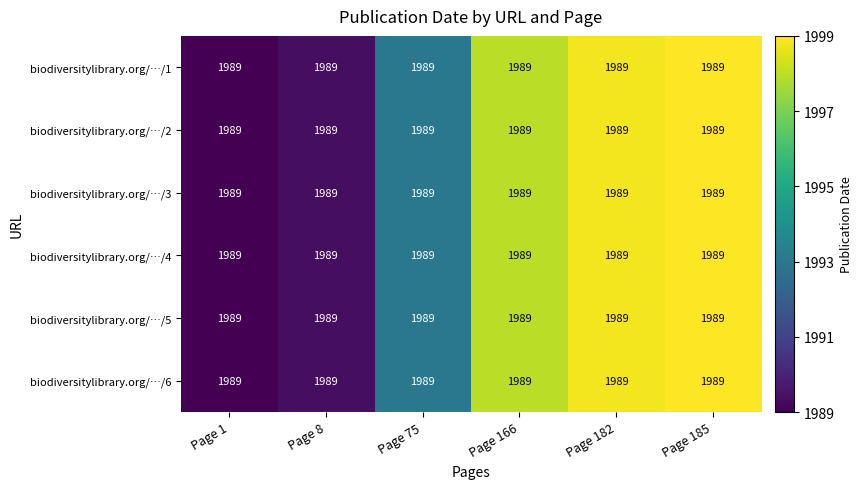

Where is biodiversitylibrary.org/…/3 nearest to the value 1993?

Page 75